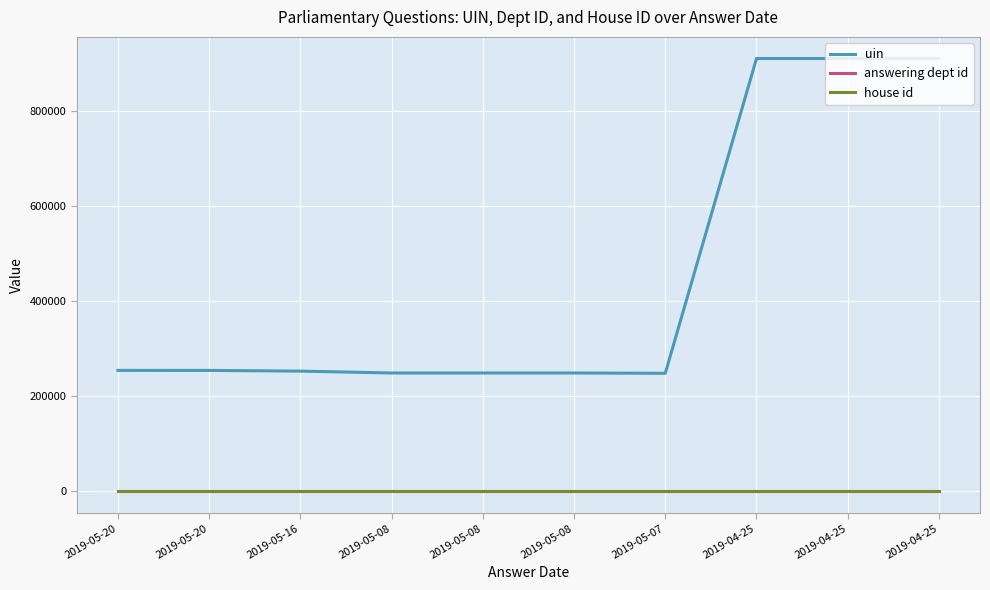

At which label is house id closest to 1?

2019-05-20